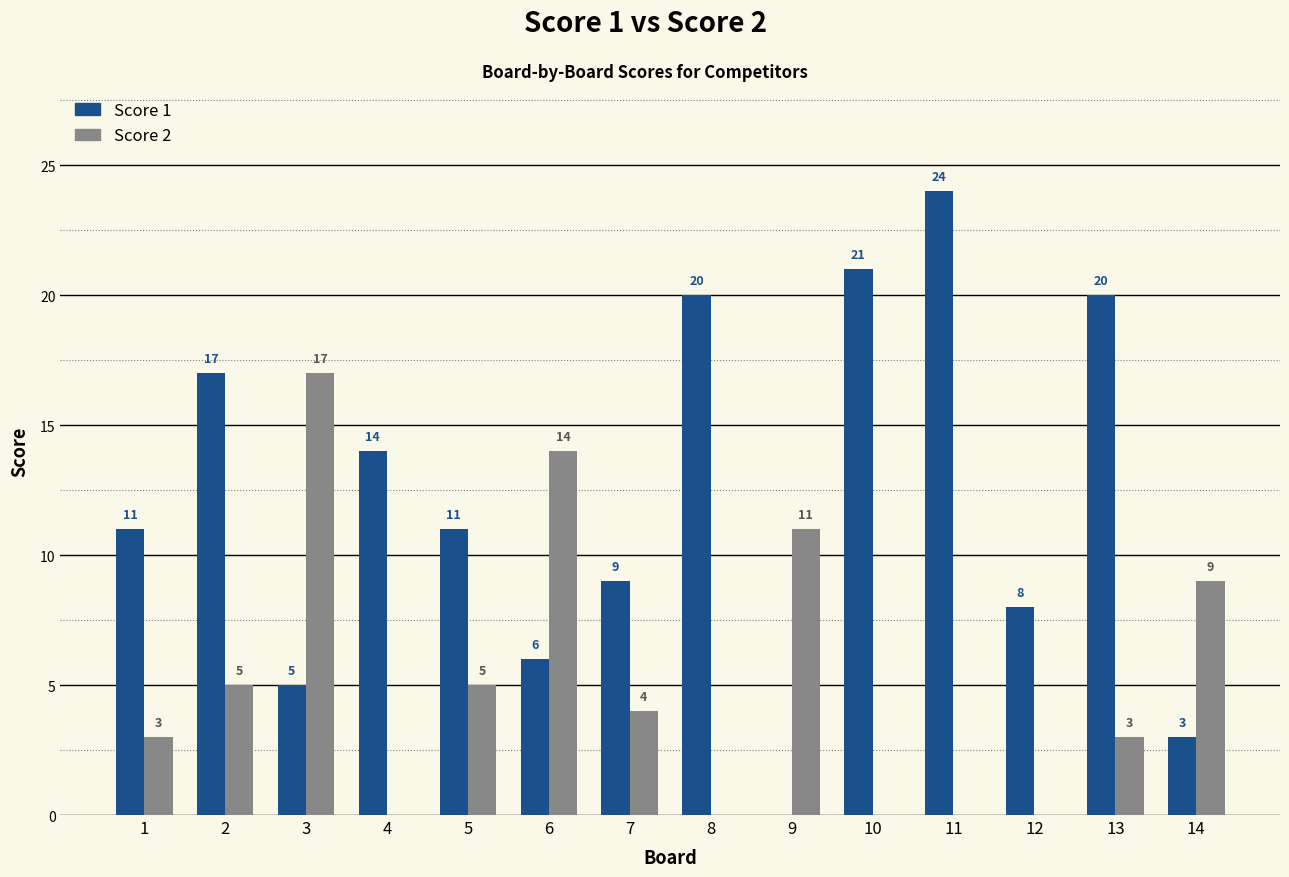

What is the maximum value shown in the chart?

24